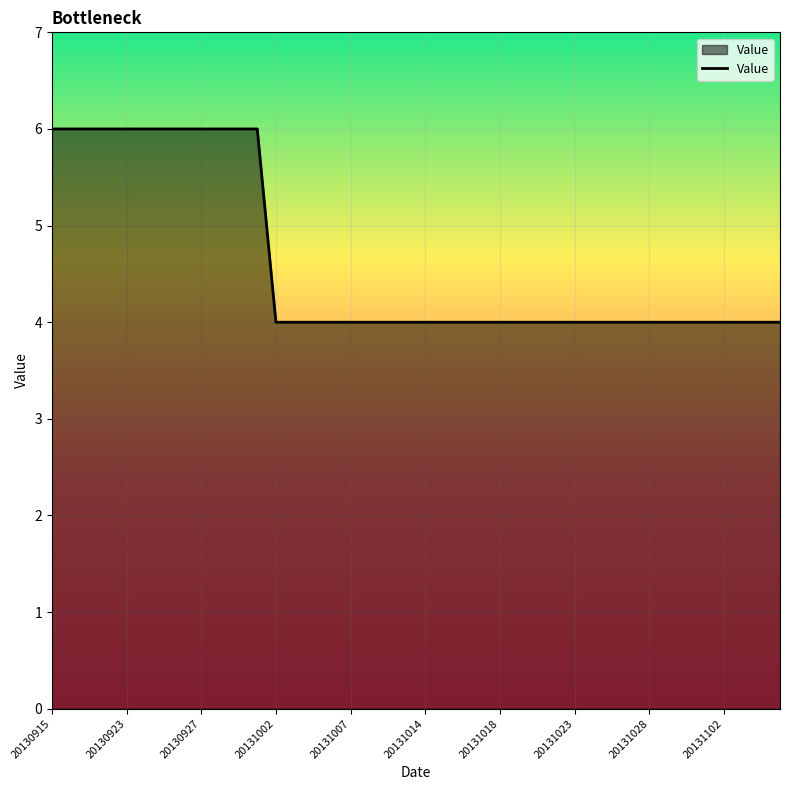

What is the minimum value shown in the chart?

4